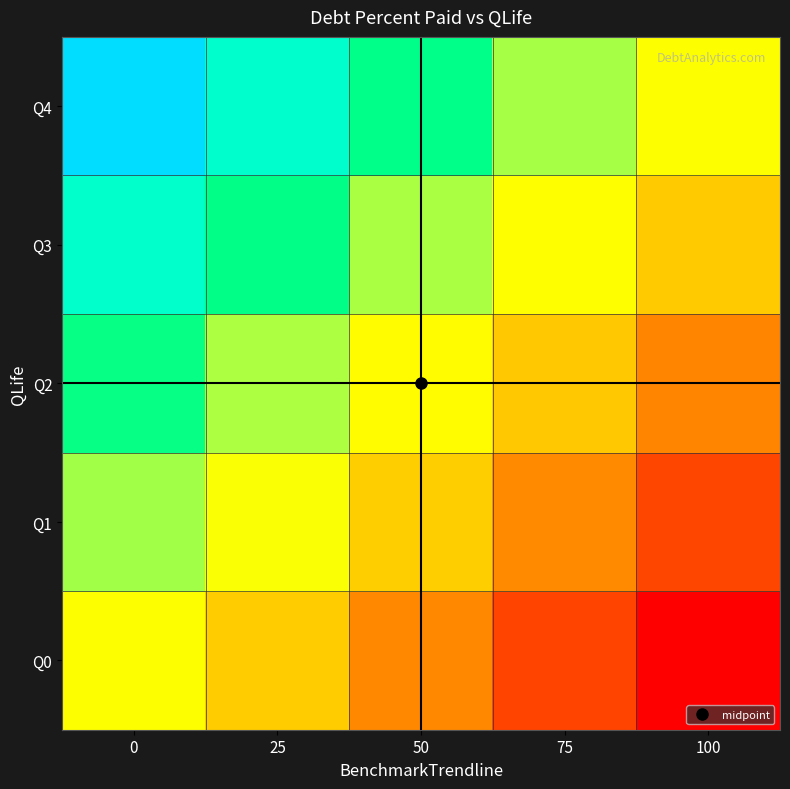

Which series changed the most between 0 and 50?

Q0